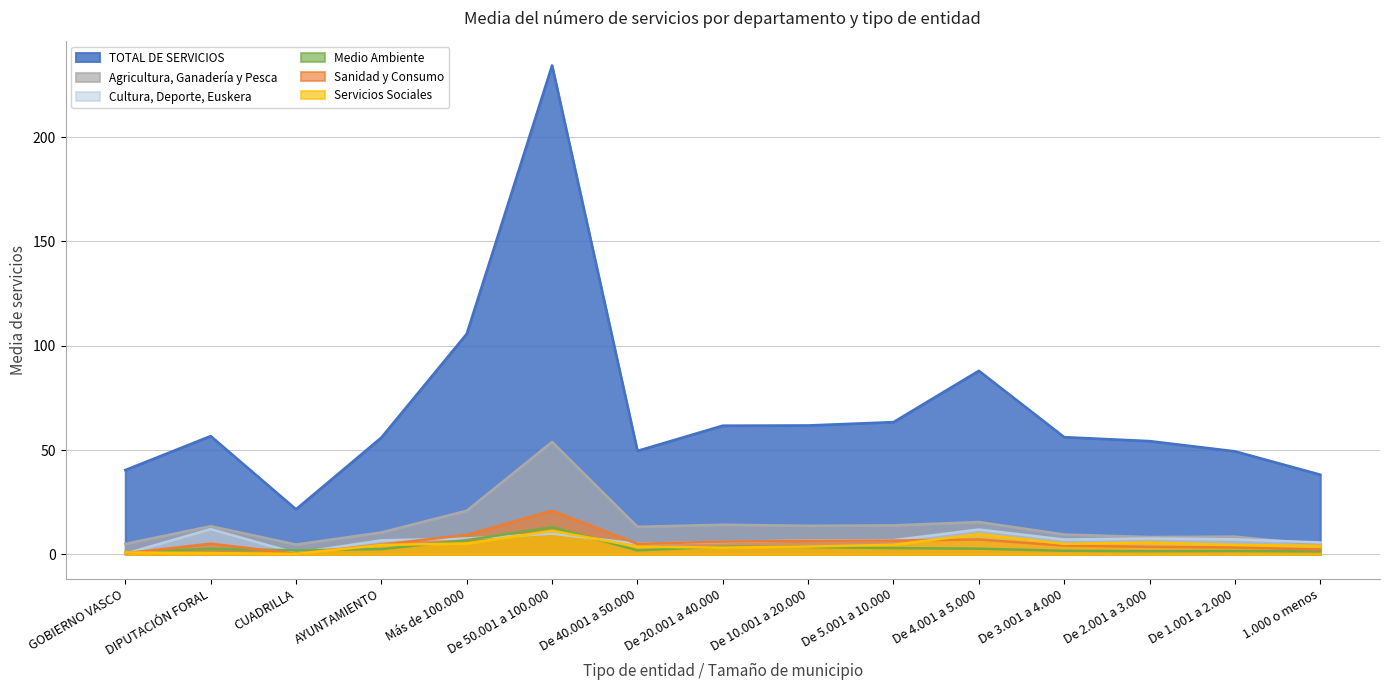

What is the sum of all Cultura, Deporte, Euskera values?

101.2